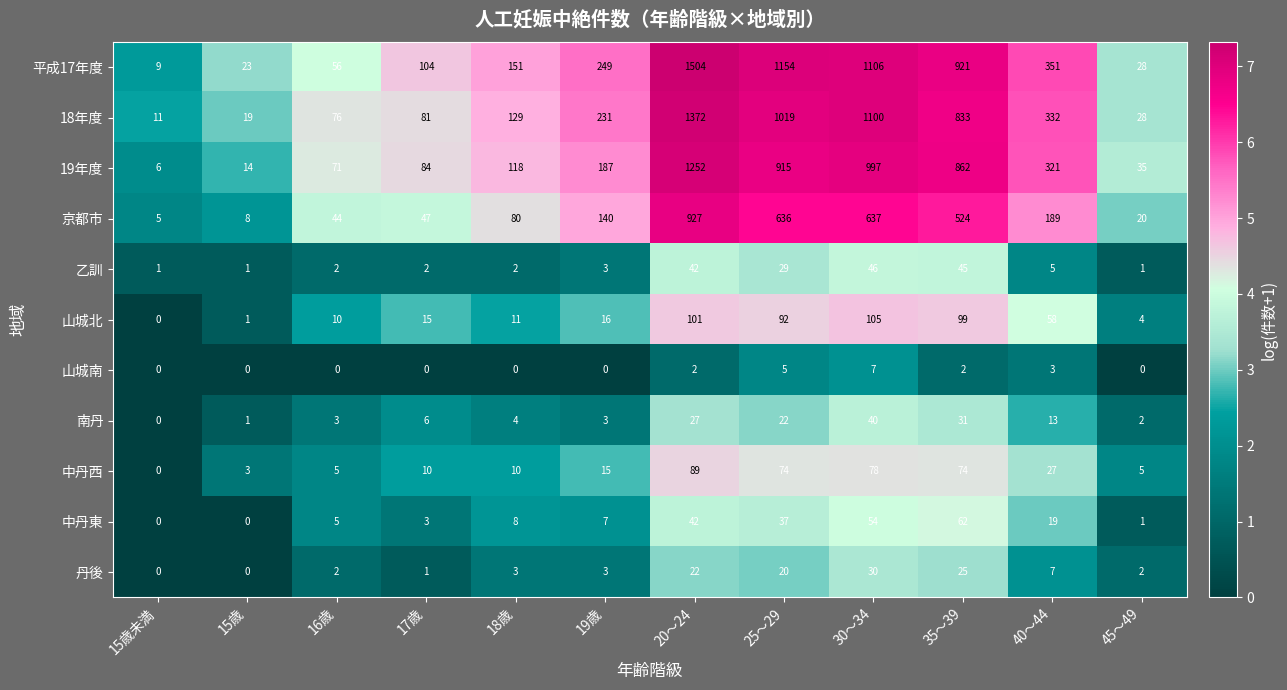

Which series has the widest spread of values?

平成17年度